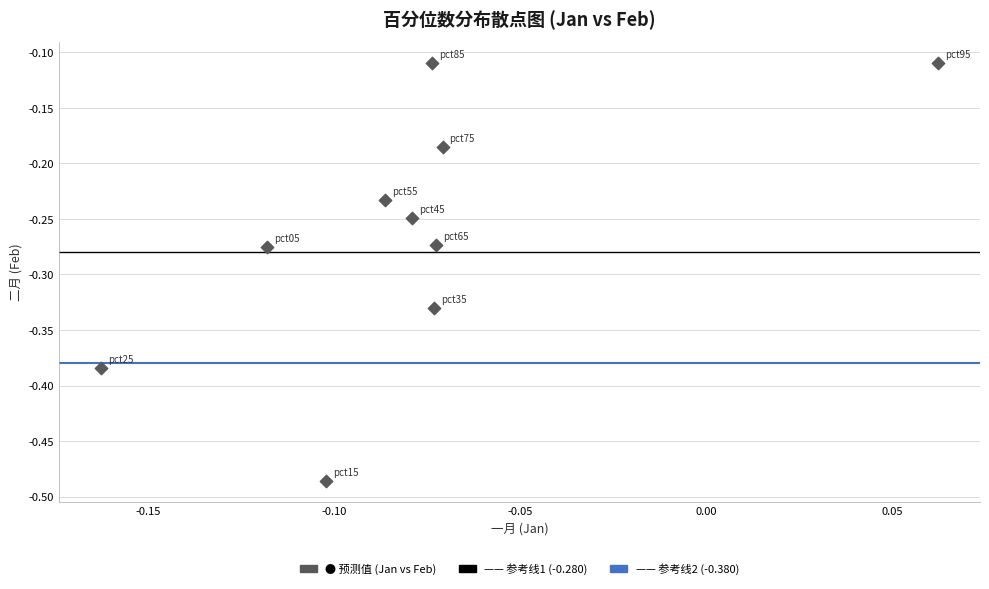

What is the range of Y values (max minus min)?

0.4